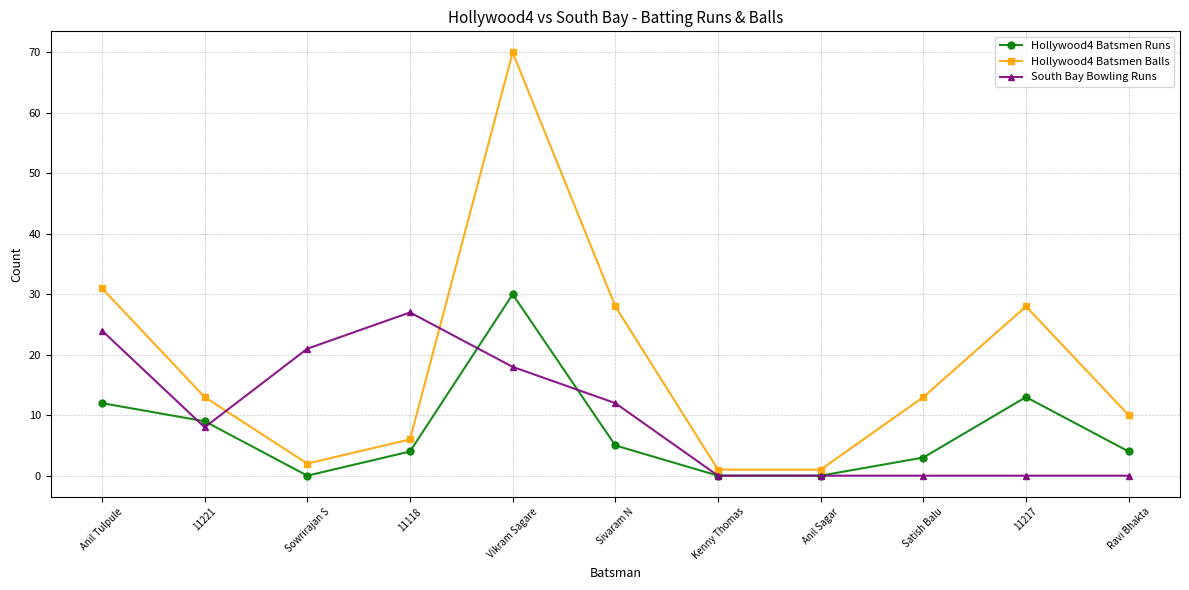

True or false: Hollywood4 Batsmen Runs and Hollywood4 Batsmen Balls intersect in this chart.

False